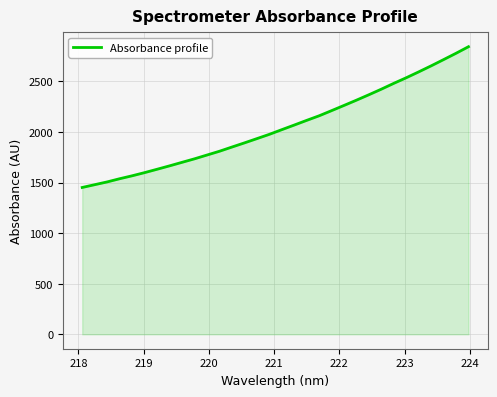

What is the maximum value shown in the chart?

2841.7